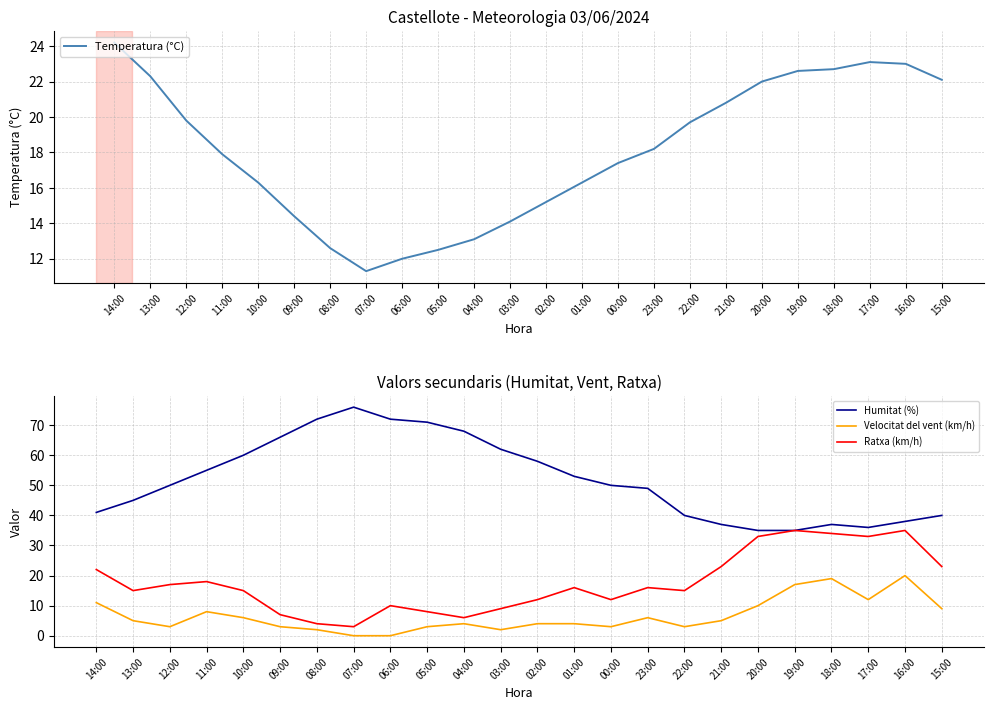

What is the difference between the Temperatura (°C) values at 03:00 and 17:00?

9.0